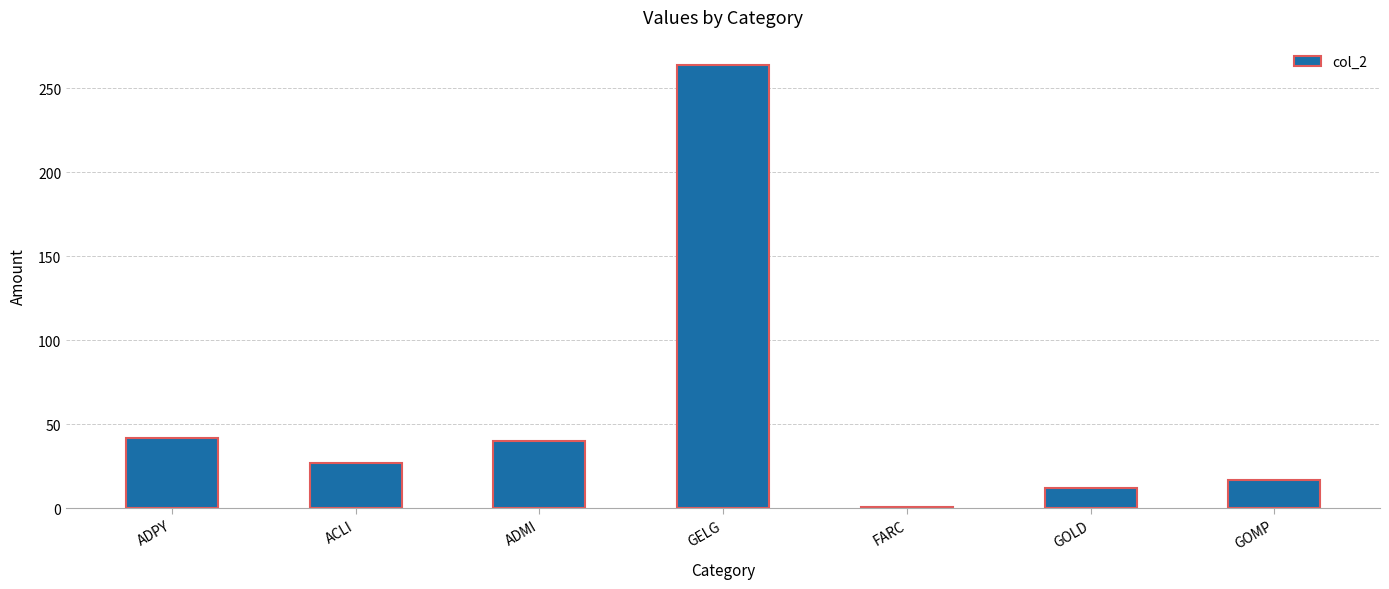

Is it true that the value at GOMP is 29?

False